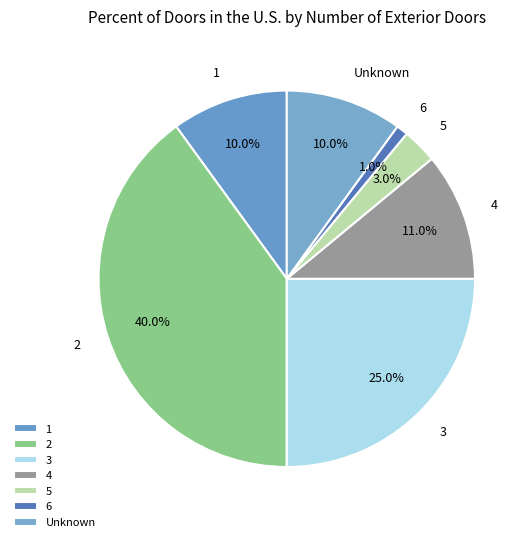

Is 5 the majority of the pie?

No